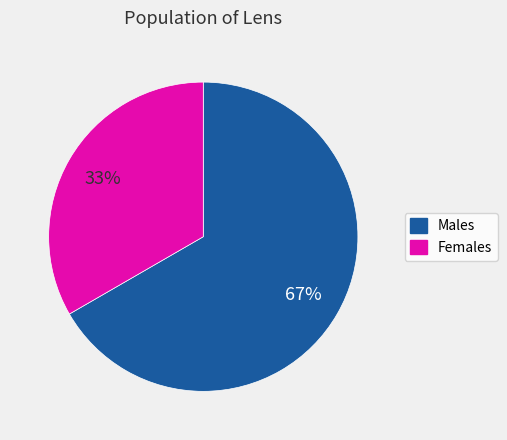

Is there any slice that represents more than half of the pie?

Yes